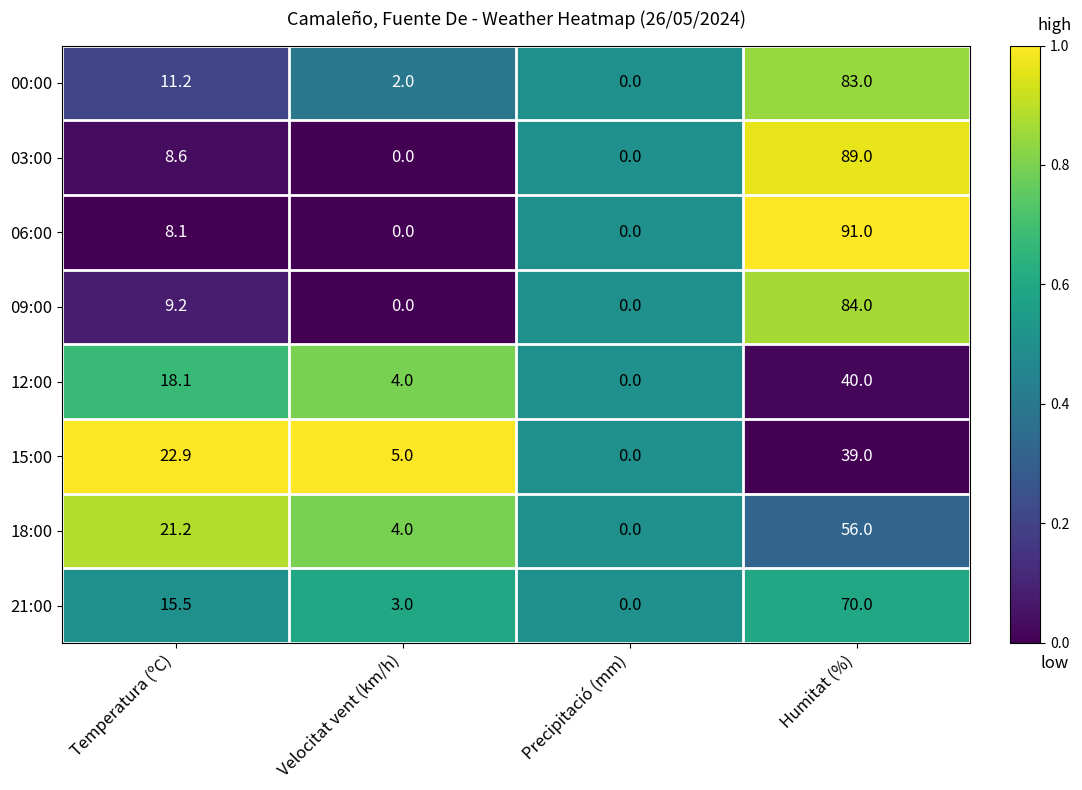

What is the sum of the 09:00 values at Temperatura (ºC) and Precipitació (mm)?

9.2